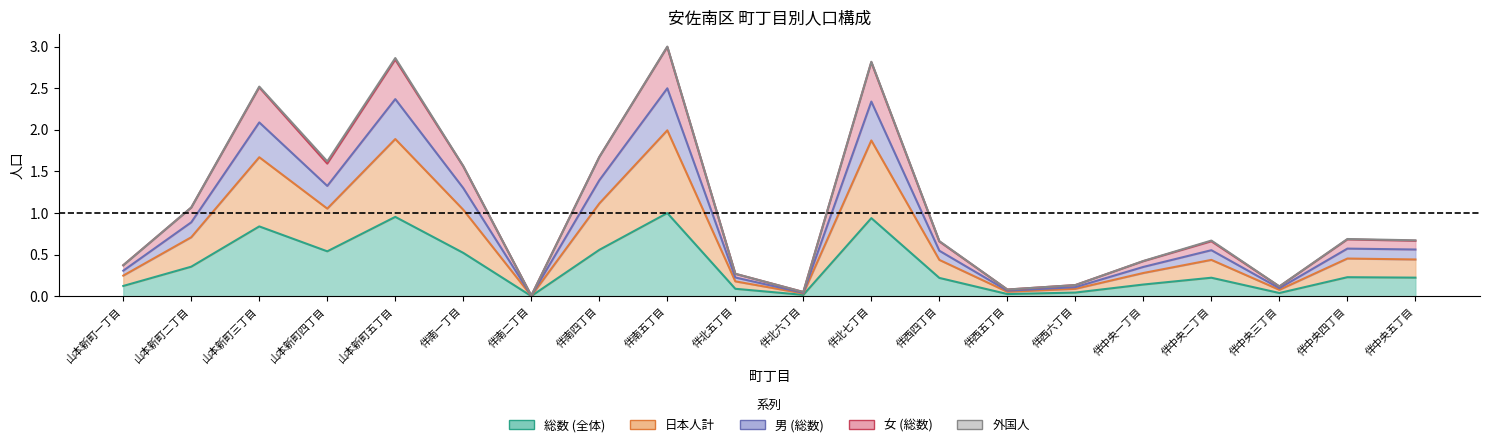

What is the average value of the 日本人計 series?

0.7